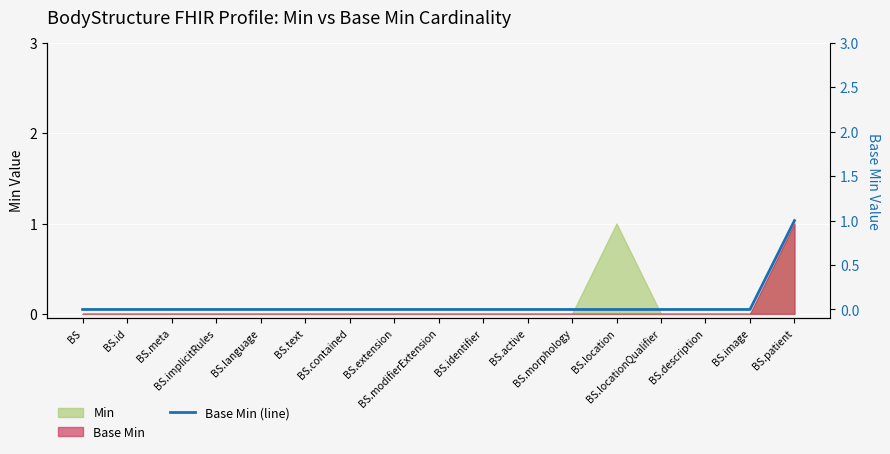

At which category does the chart reach its minimum across all series?

BS